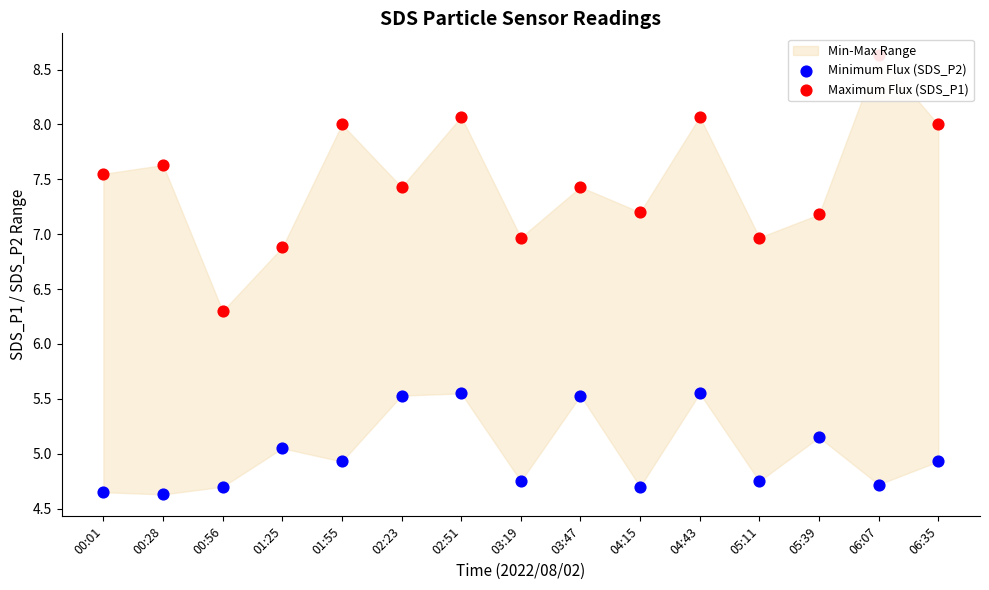

Which series has the widest spread of Y values?

Maximum Flux (SDS_P1)